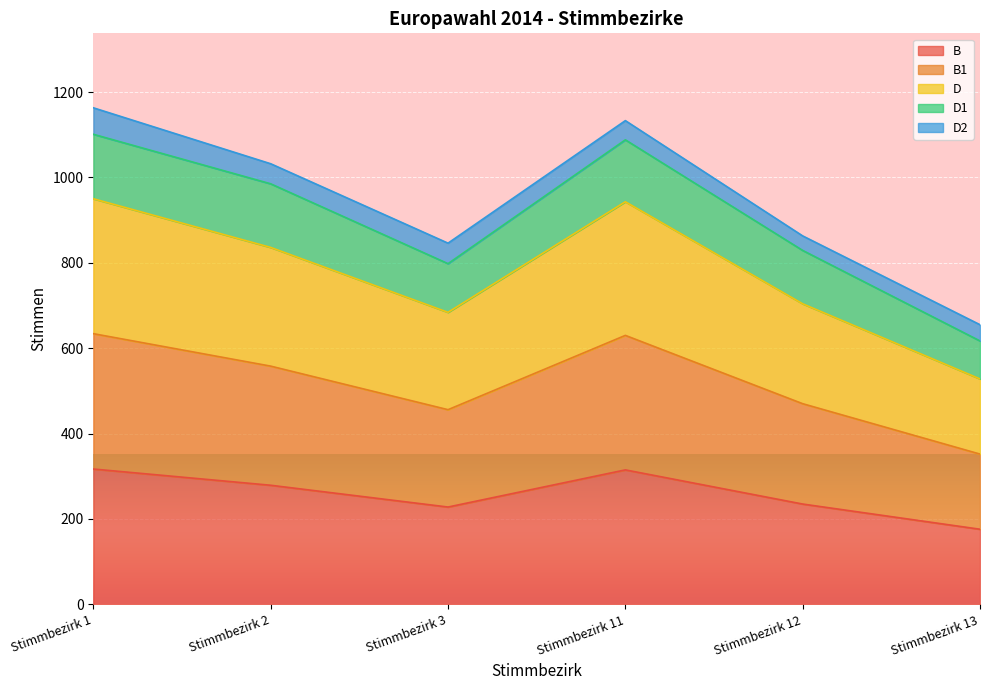

Does the chart display data point markers on the line(s)?

No